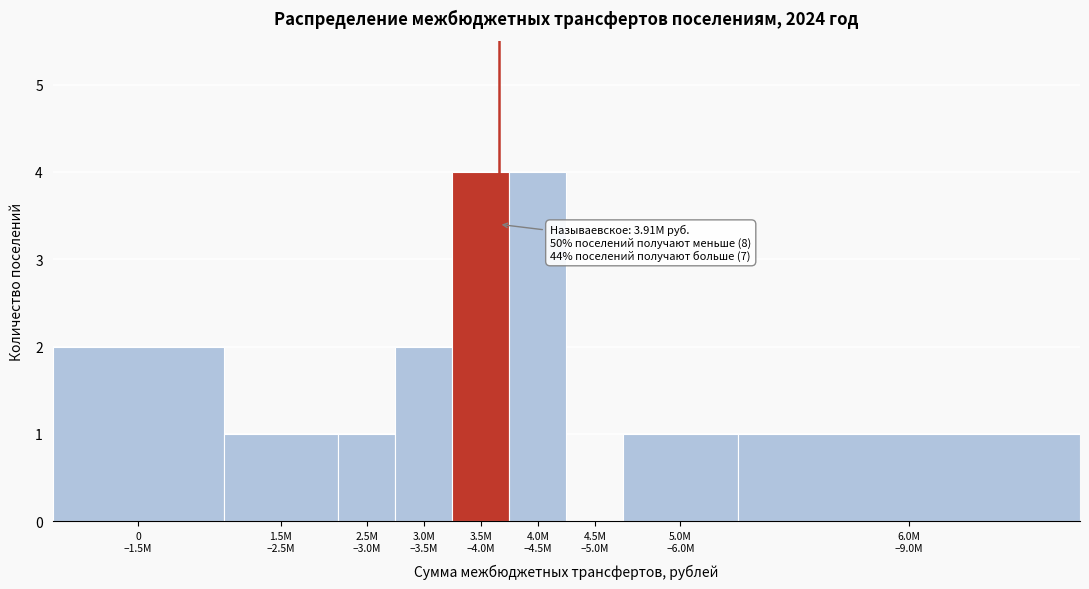

What is the sum of all values?

16